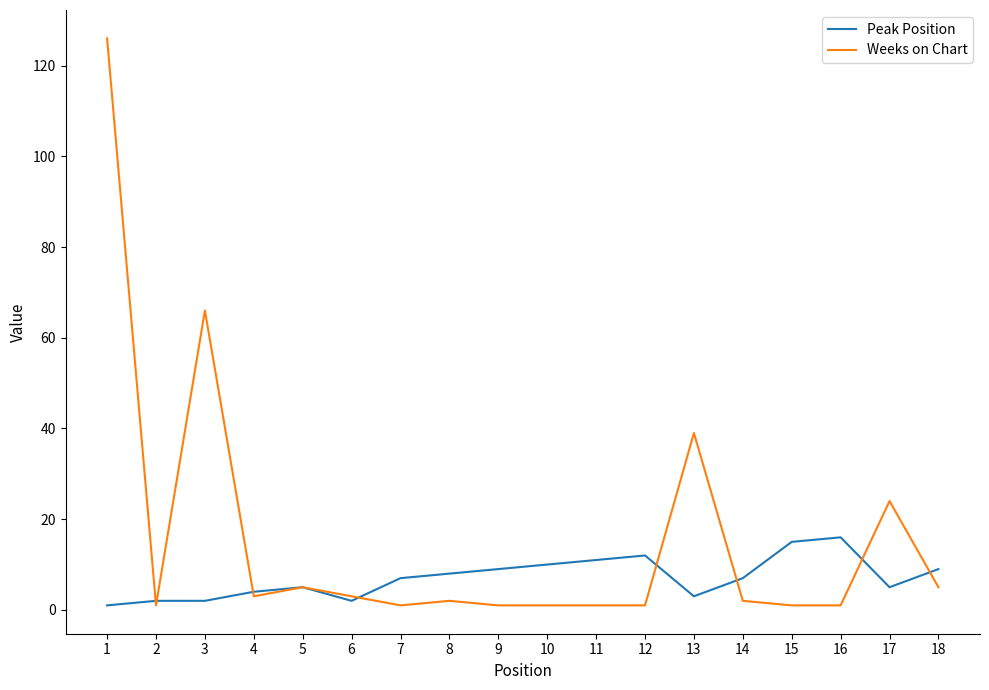

The value of Peak Position at 2 is 2. True or false?

True